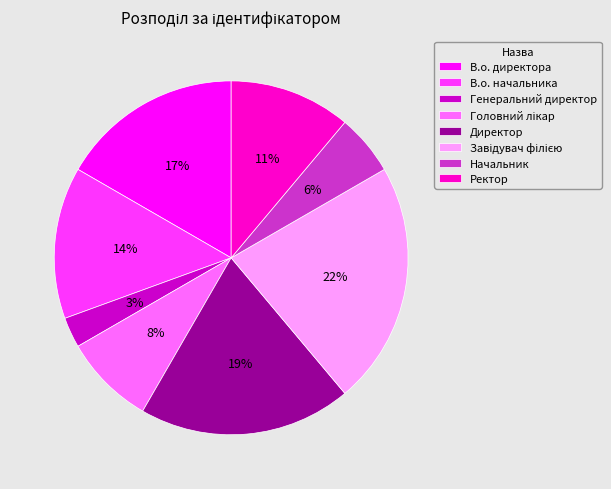

Which has a higher value, Начальник or Ректор?

Ректор